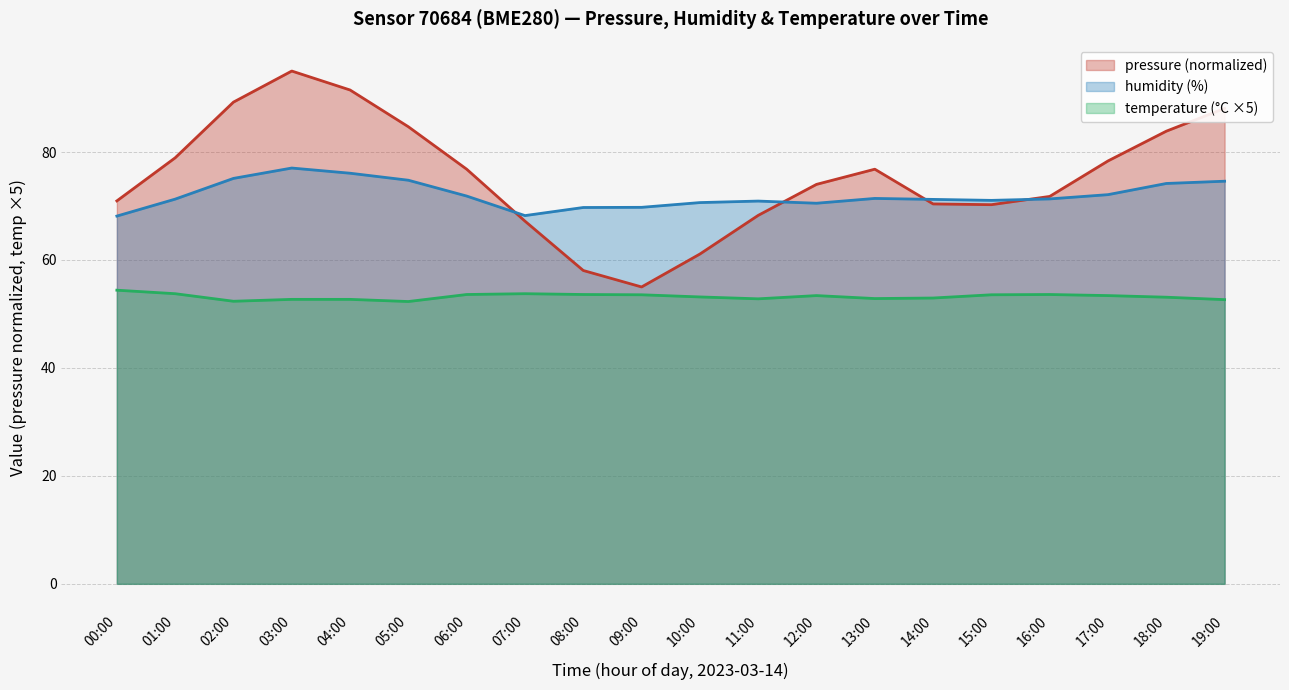

How many interior local peaks does the temperature series have?

3